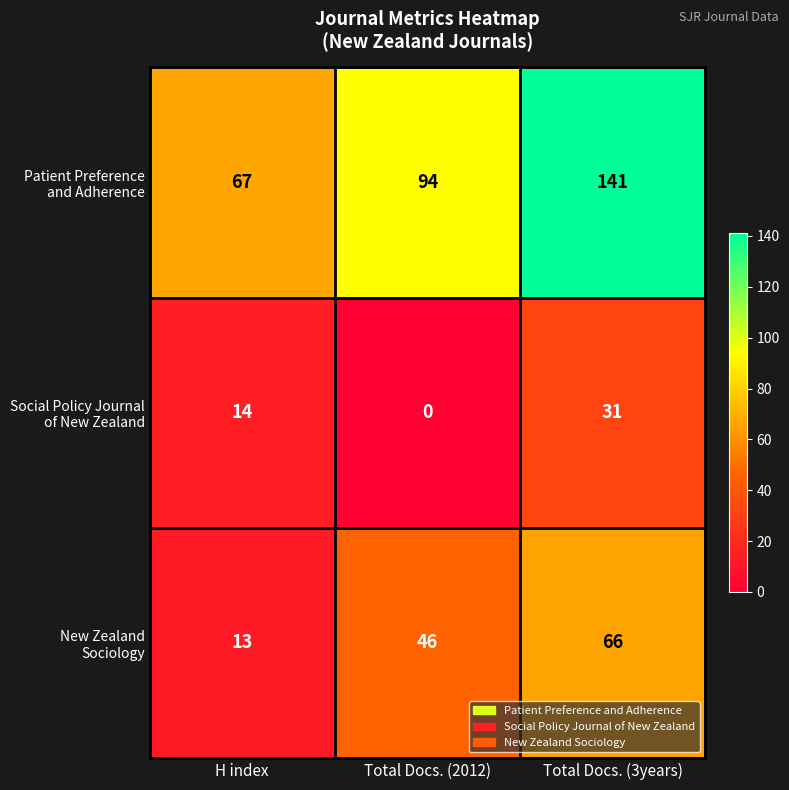

What is the spread (max minus min) of values at H index?

54